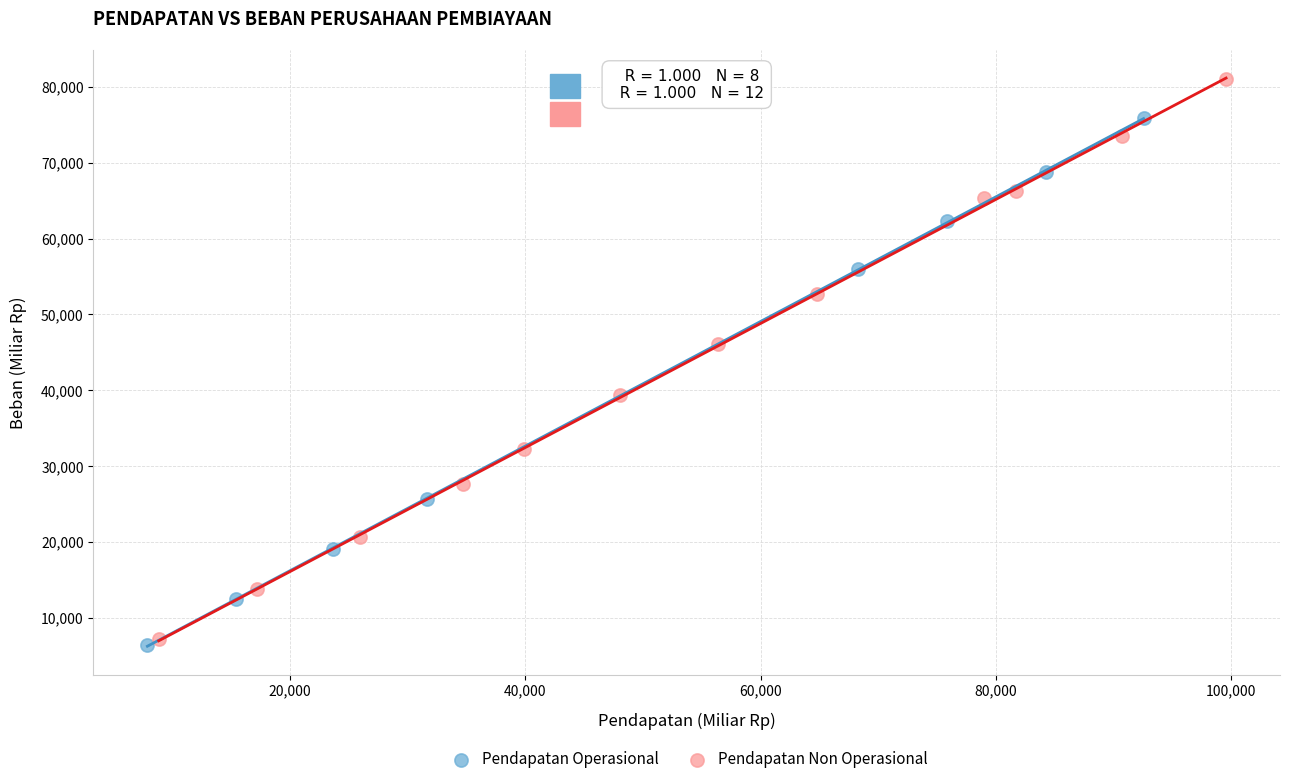

Which series contains the lowest Y value?

Pendapatan Operasional